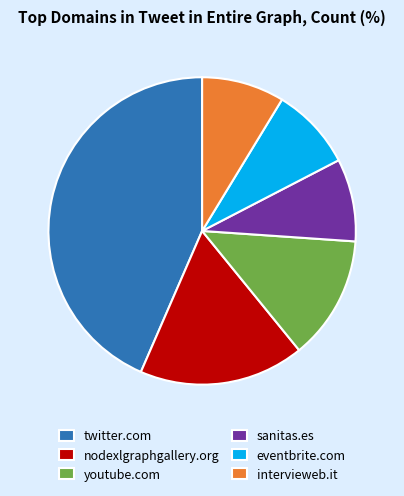

Is it true that sanitas.es is 19% of the pie?

False